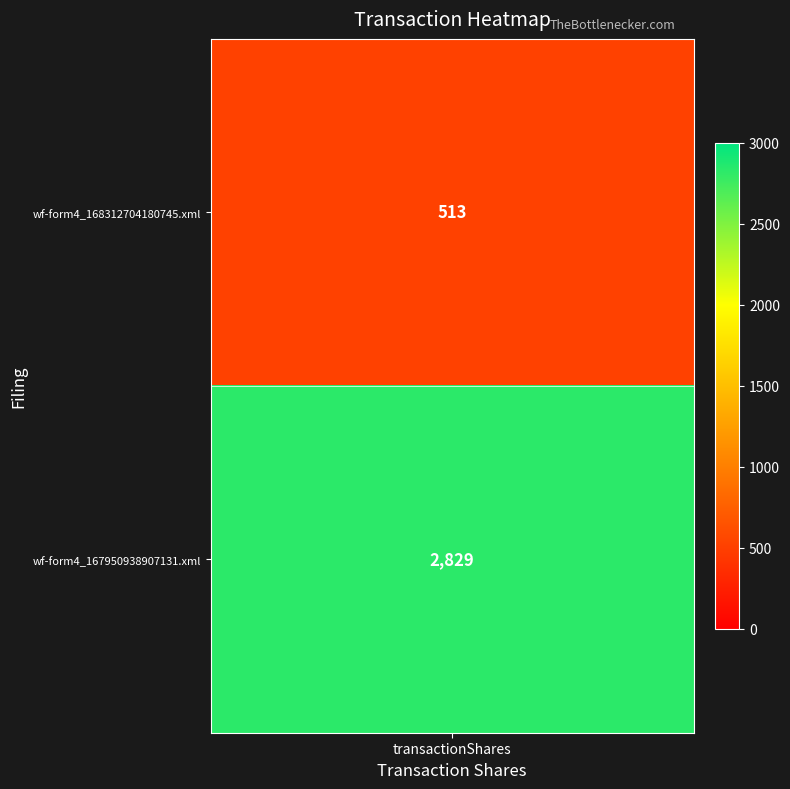

What is the difference between the maximum and minimum values?

2316